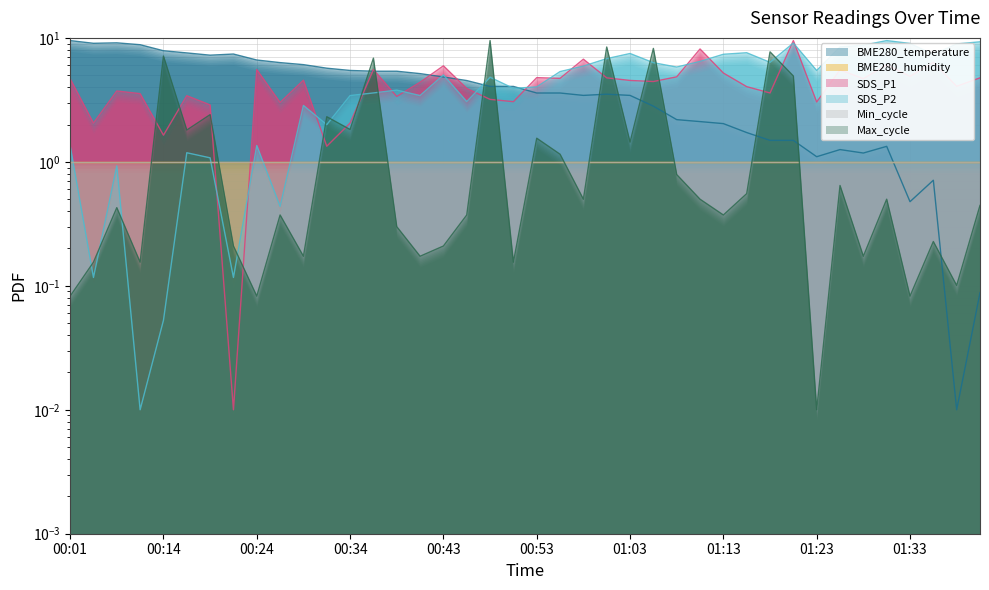

Where is the first local maximum for BME280_temperature?

00:06